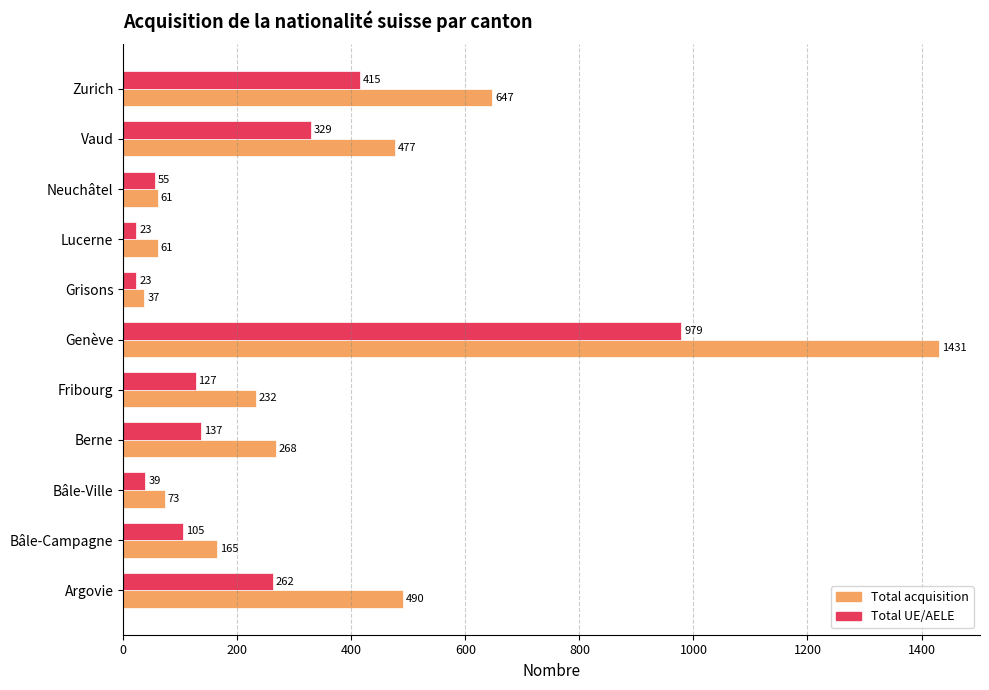

Where is Total acquisition nearest to the value 734?

Zurich